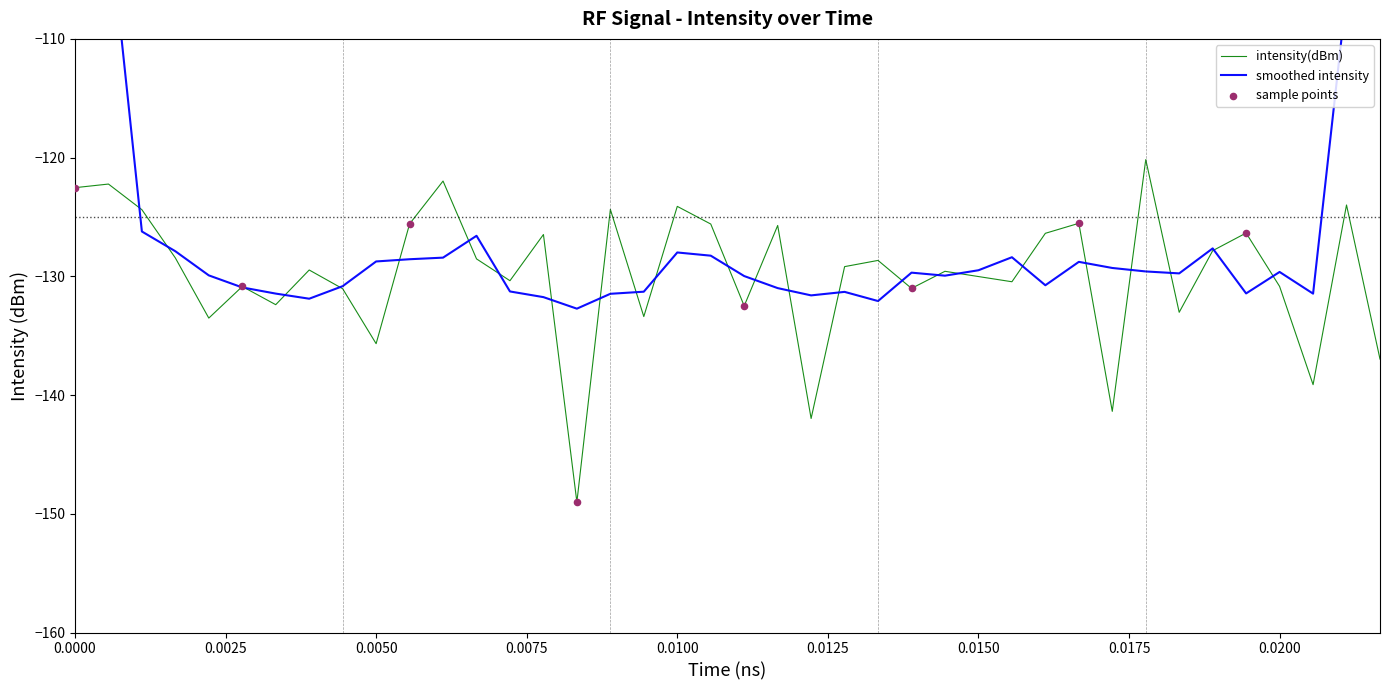

What is the maximum value for intensity(dBm)?

-120.2